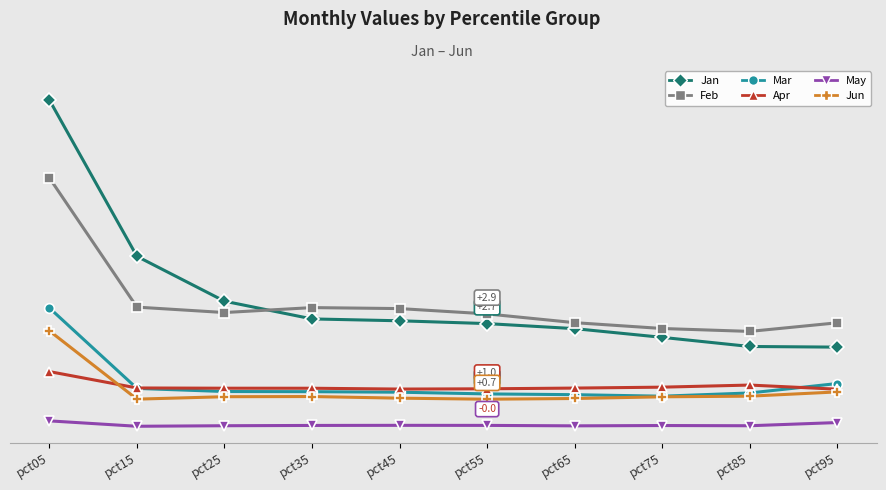

What are all the series names shown in the legend?

Jan, Feb, Mar, Apr, May, Jun